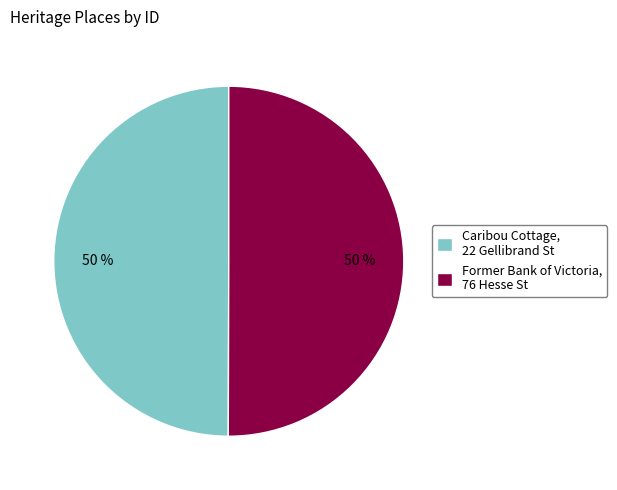

To the nearest percent, what portion does Caribou Cottage, 22 Gellibrand St represent?

50%